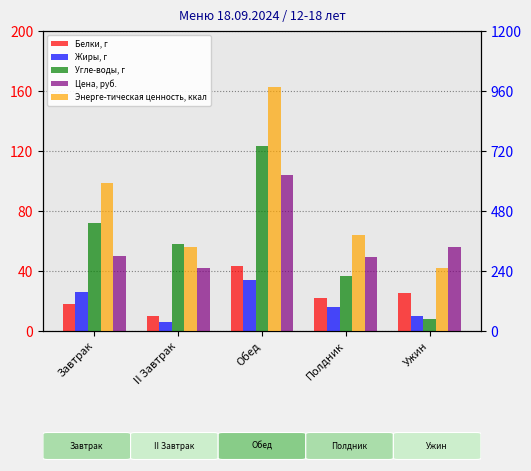

How many data points in Энерге-тическая ценность, ккал are above 384?

2